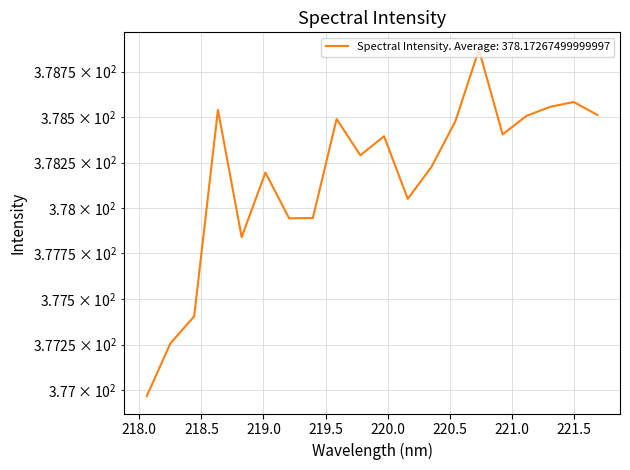

Which category has the lowest value across all series?

218.0596